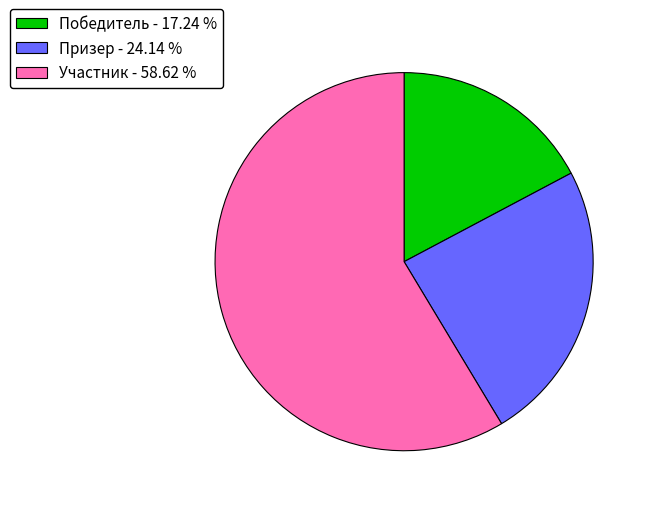

Rank the categories by value from lowest to highest.

Победитель, Призер, Участник